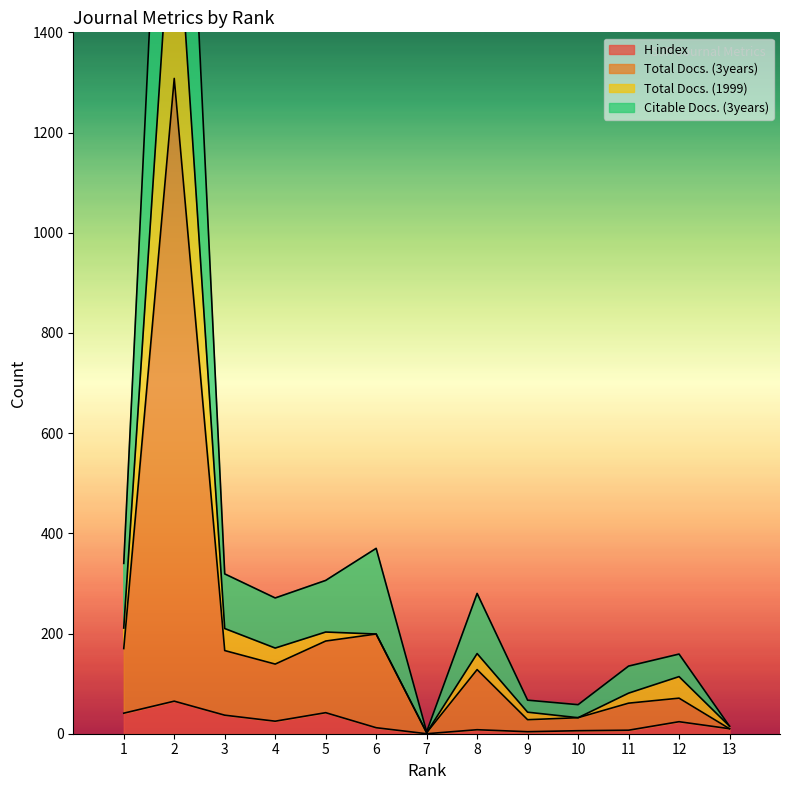

What are all the series names shown in the legend?

H index, Total Docs. (3years), Total Docs. (1999), Citable Docs. (3years)